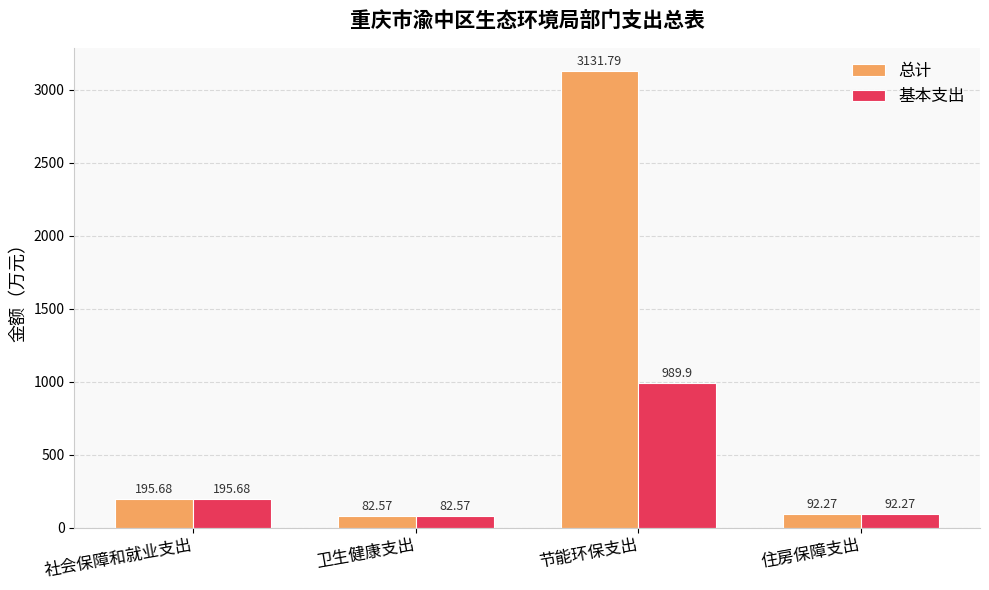

True or false: 基本支出 has a value of 82.6 at 卫生健康支出.

True